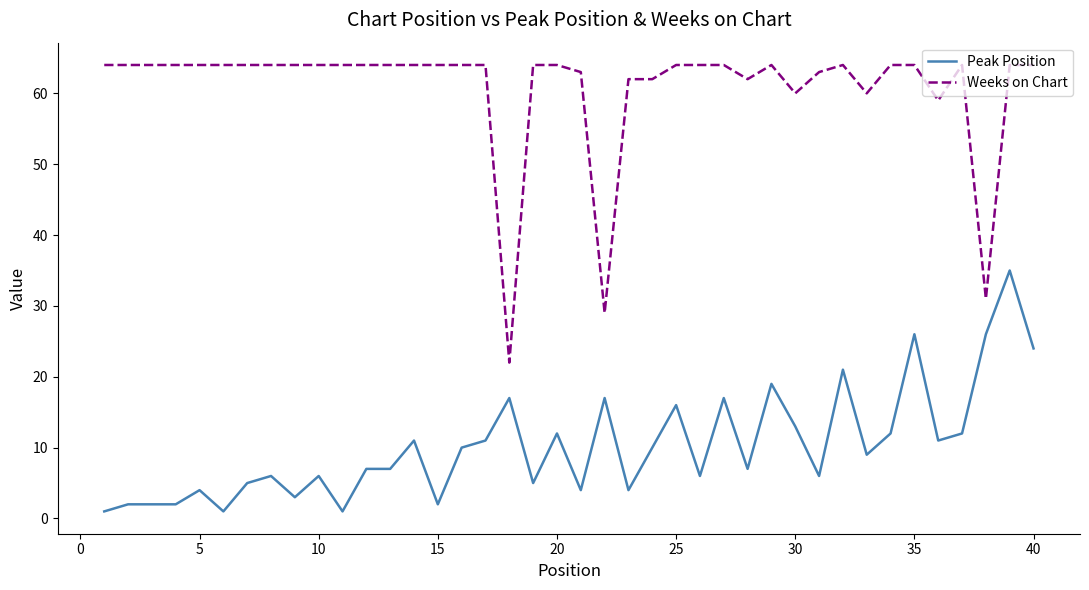

True or false: Weeks on Chart and Peak Position cross at least once.

False